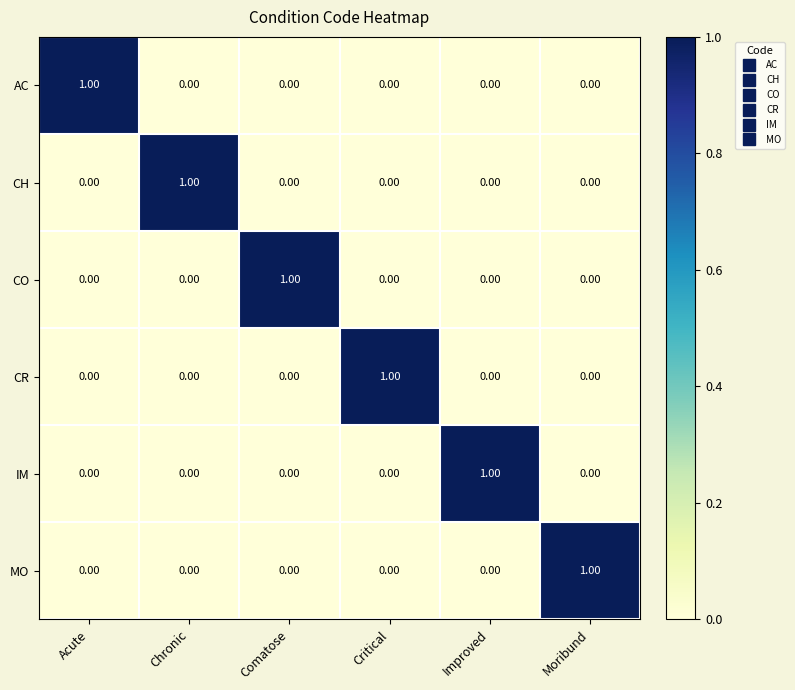

What is the total value across all series at Critical?

1